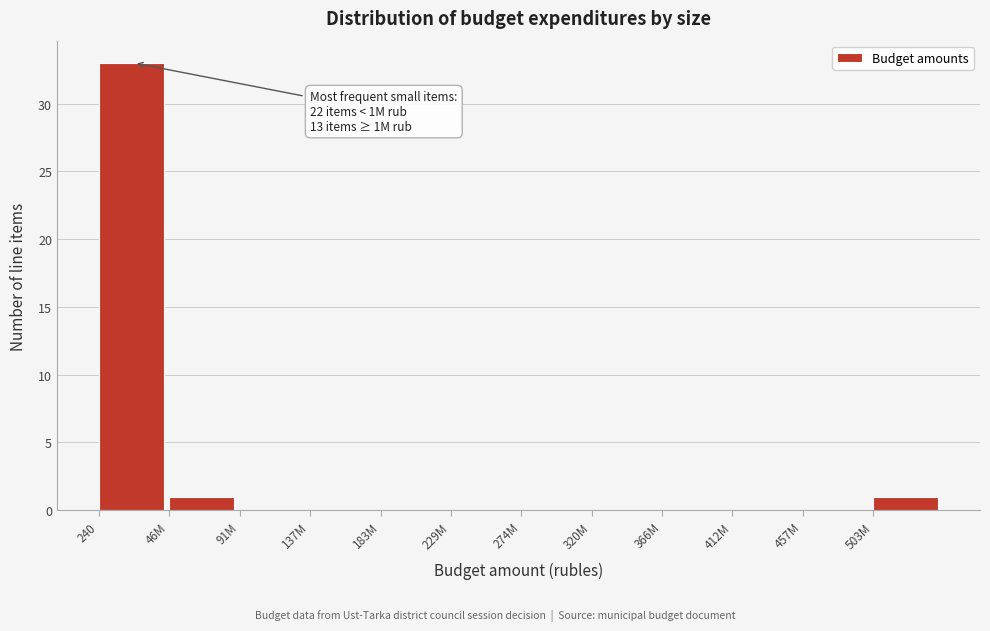

Reading left to right, what are all the values shown in this chart?

240=33	46M=1	91M=0	137M=0	183M=0	229M=0	274M=0	320M=0	366M=0	412M=0	457M=0	503M=1